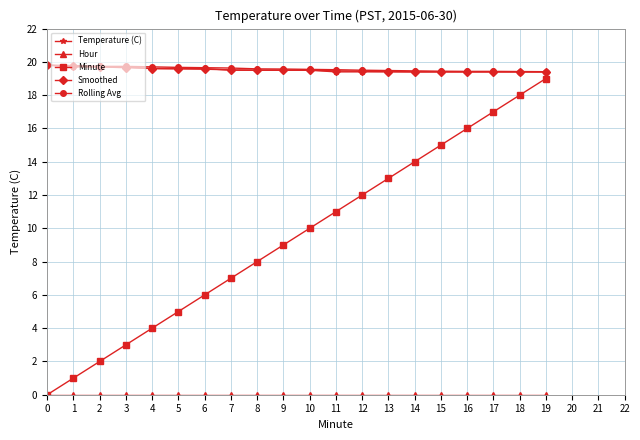

What is the average value of the Temperature (C) series?

19.5